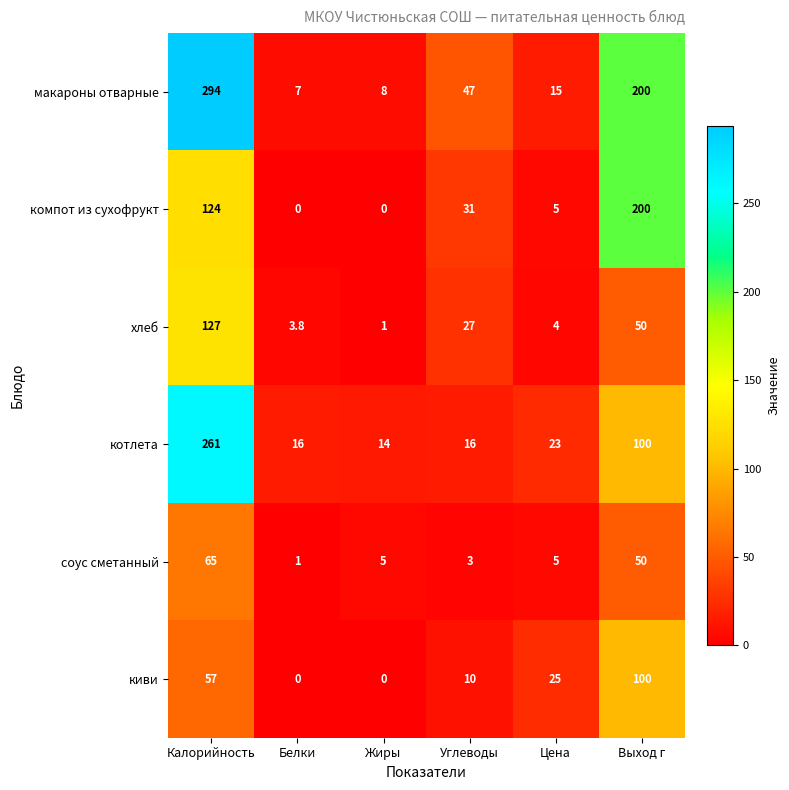

How many values in the киви series are below 25?

3